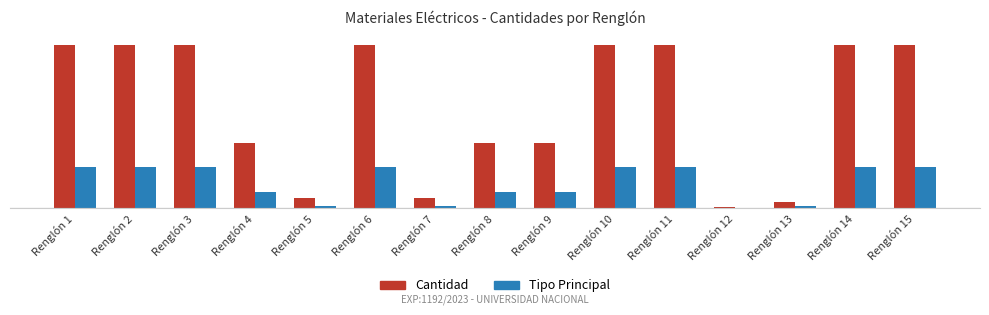

Does the chart contain stacked bars?

No